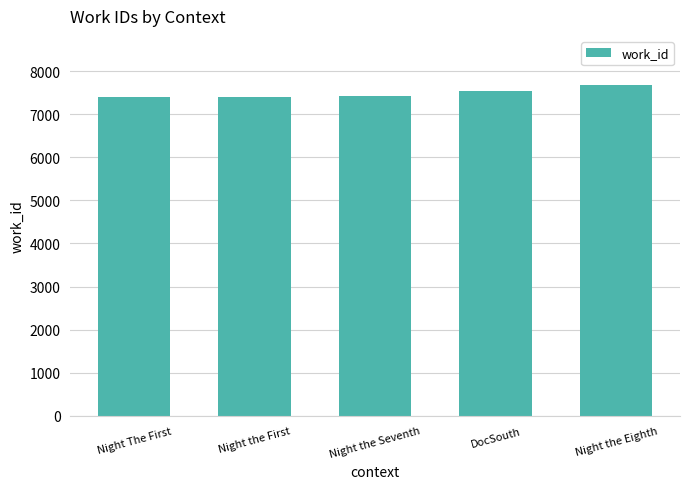

What is the difference between the maximum and minimum values?

266